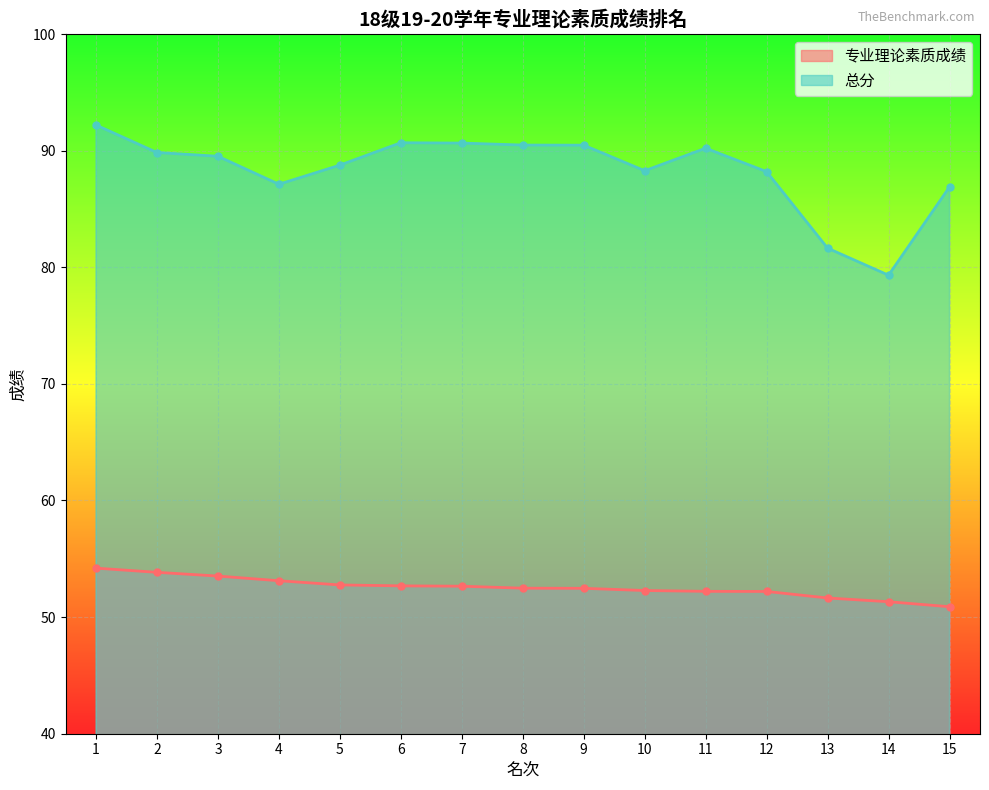

Between 7 and 2, which is larger?

2